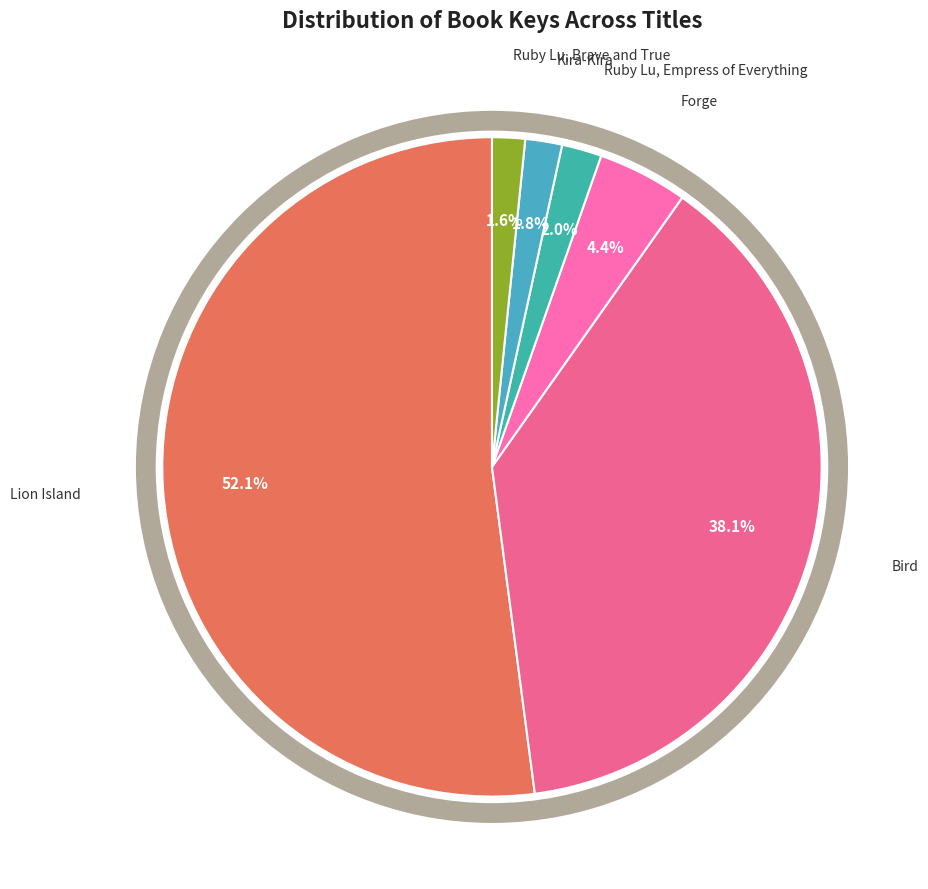

Is it true that Lion Island is 52% of the pie?

True